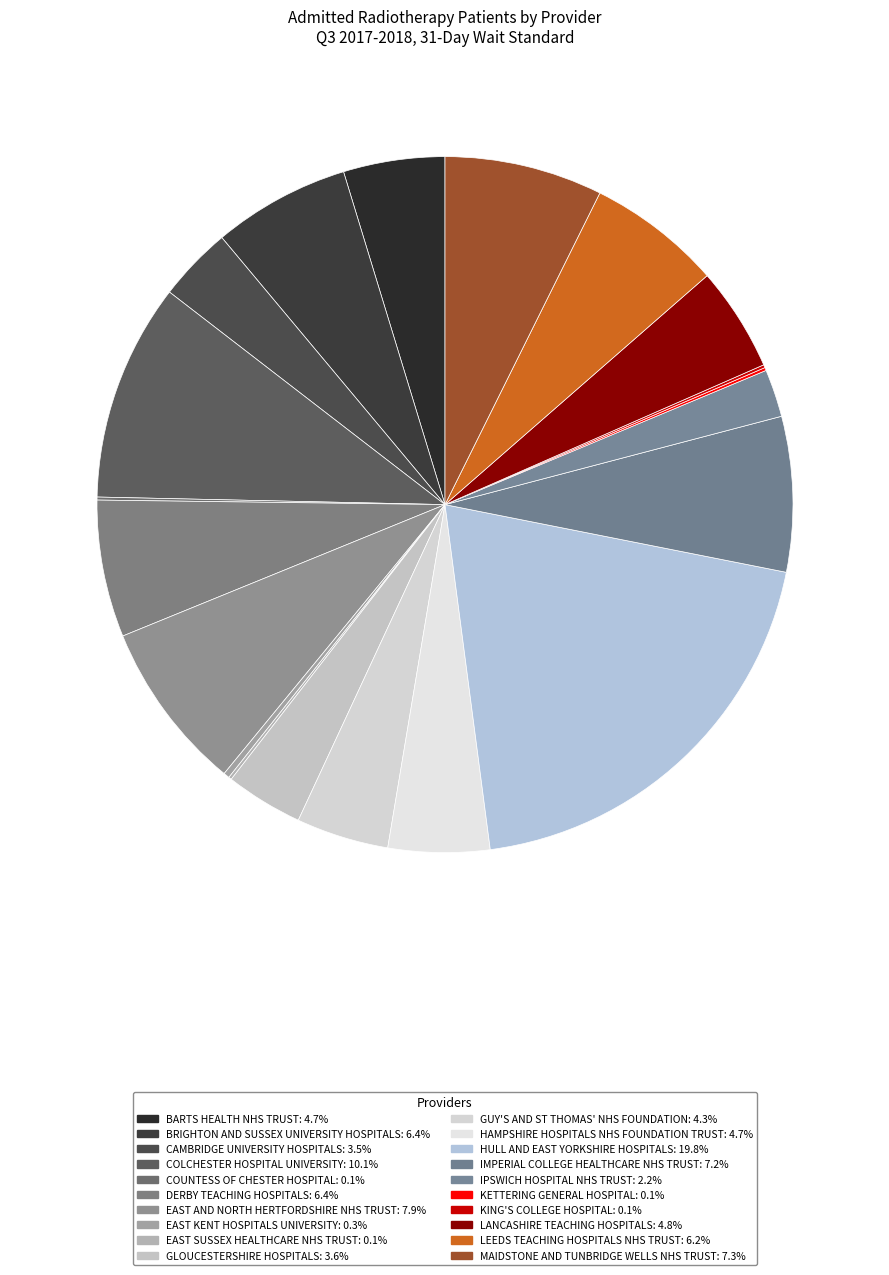

Which slice is the smallest?

COUNTESS OF CHESTER HOSPITAL